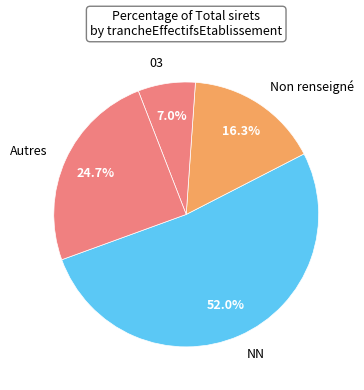

Count the number of slices in the pie.

4